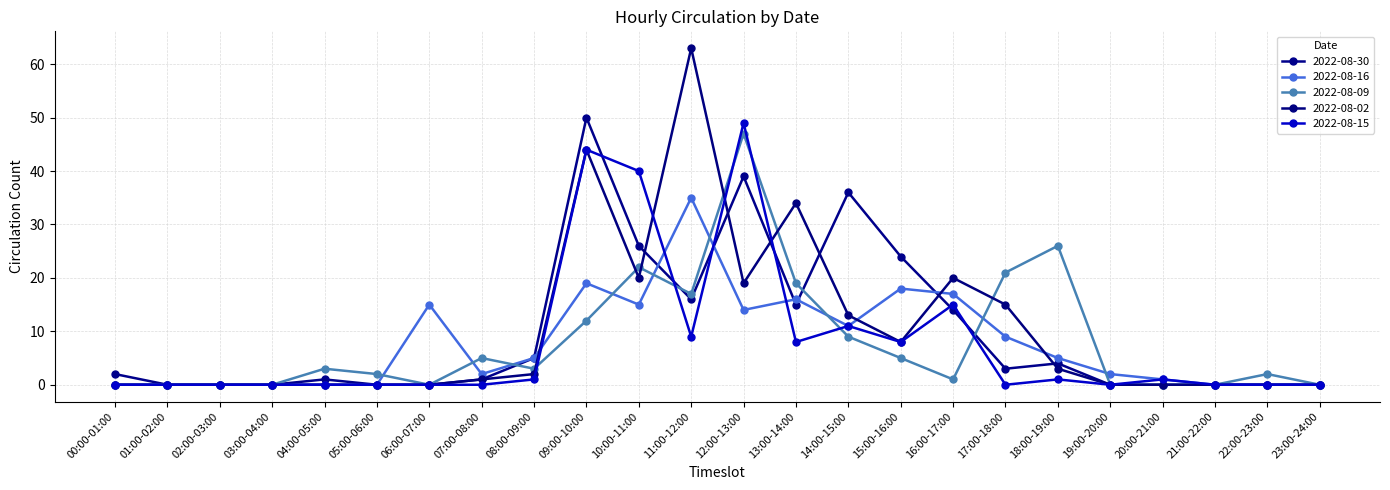

What is the greatest value displayed?

63